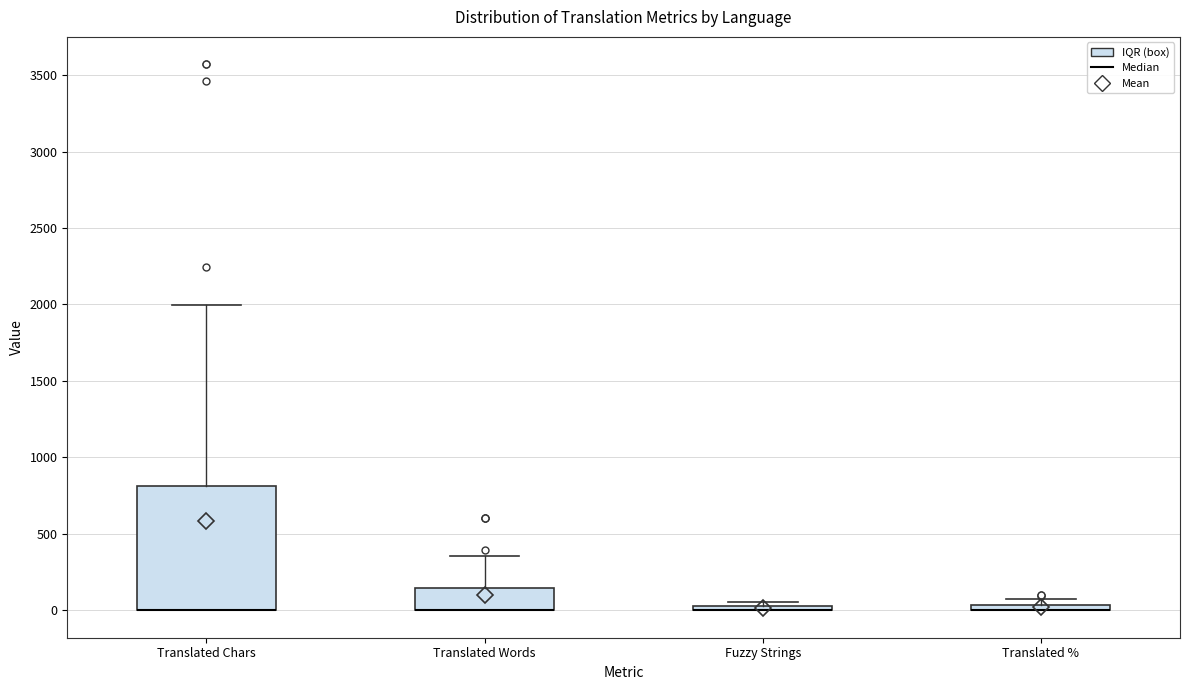

Where is the lower edge of the box for Translated % on the y-axis? The values are not printed on the chart, so give them approximately, as read against the axis.

0